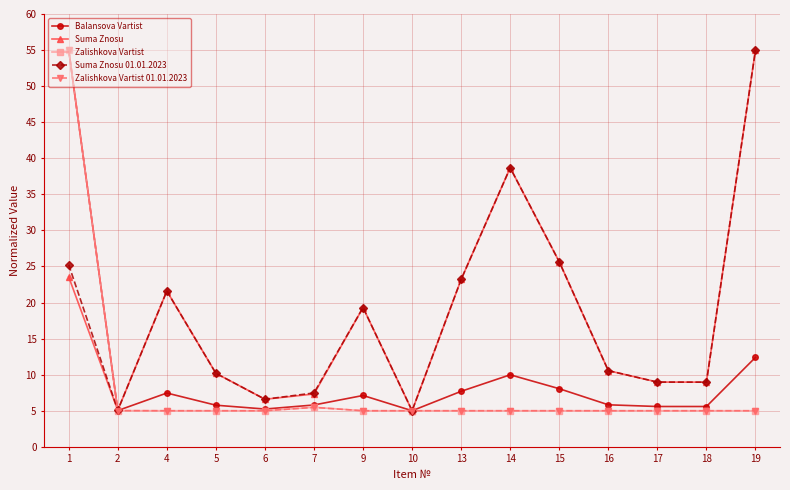

What is the sum of the Suma Znosu values at 6 and 1?

30.1